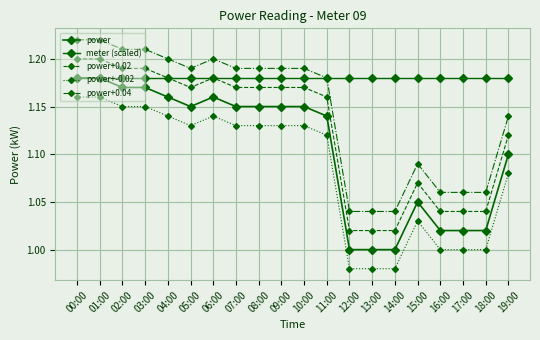

True or false: meter (scaled) and power intersect in this chart.

False